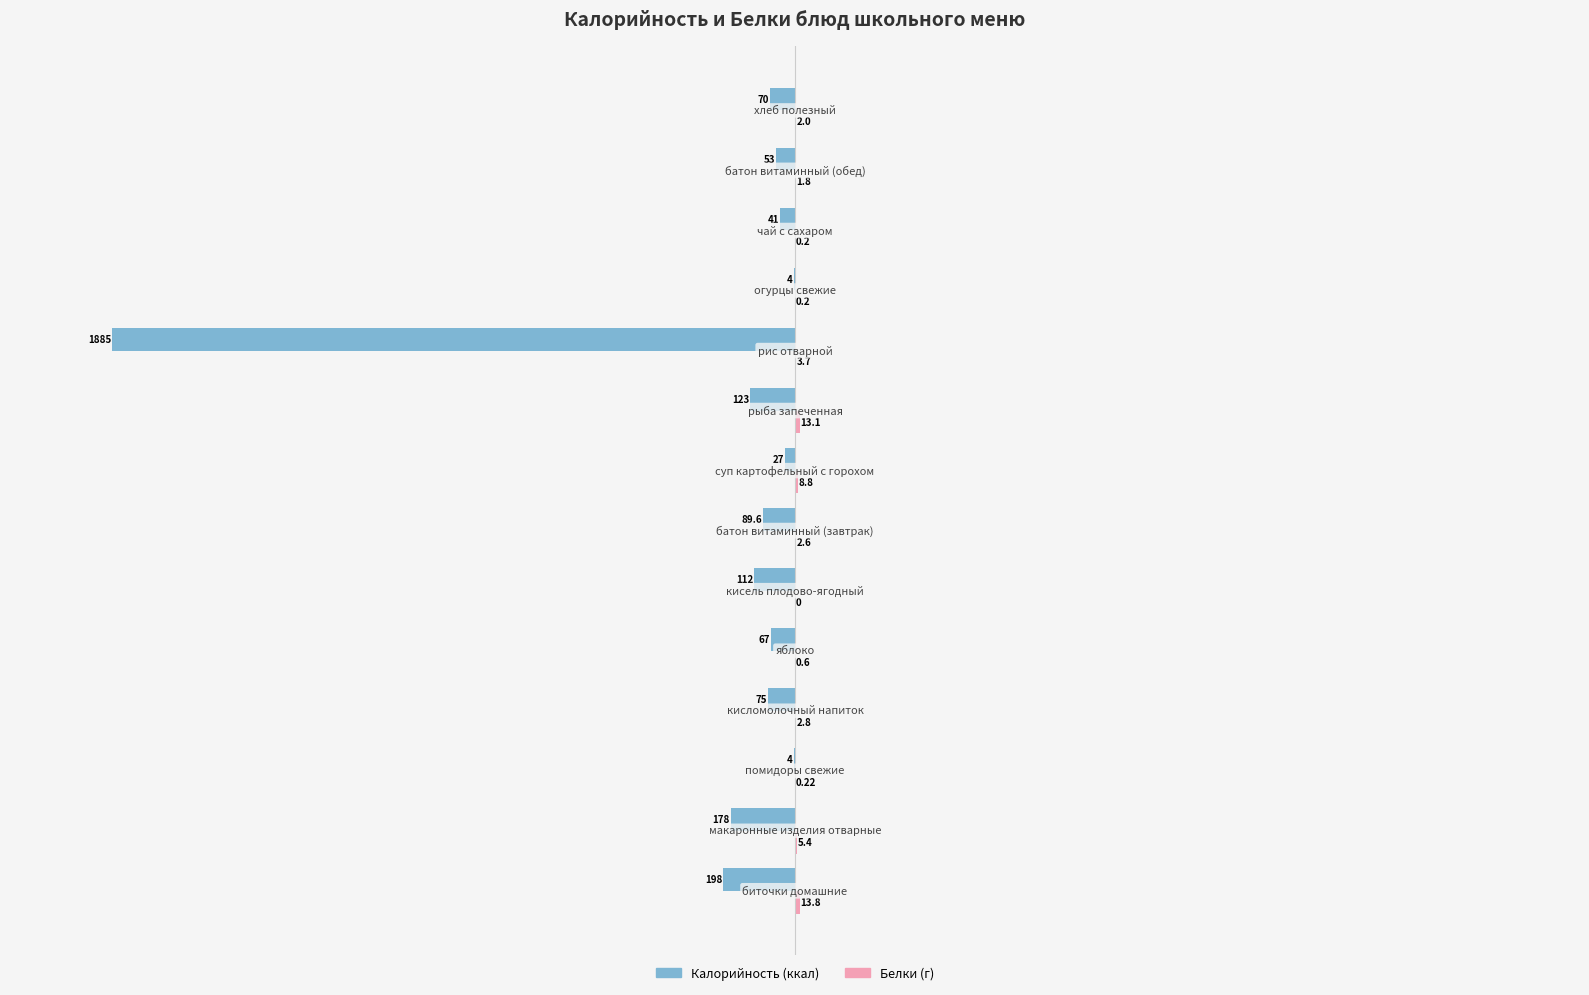

Count the number of categories in the chart.

14